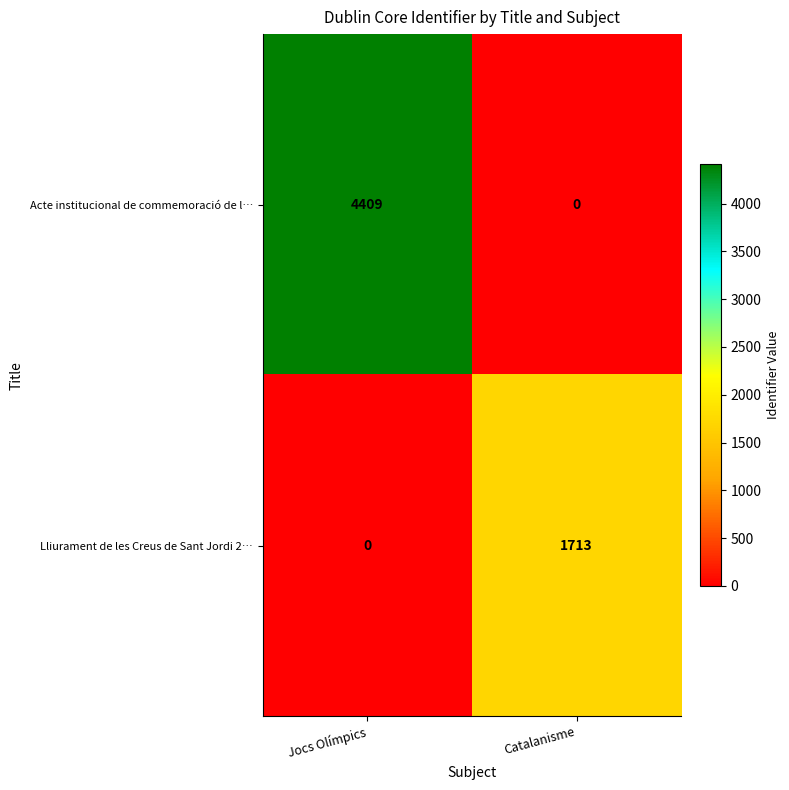

Which series changed the most between Jocs Olímpics and Catalanisme?

Acte institucional de commemoració de l…